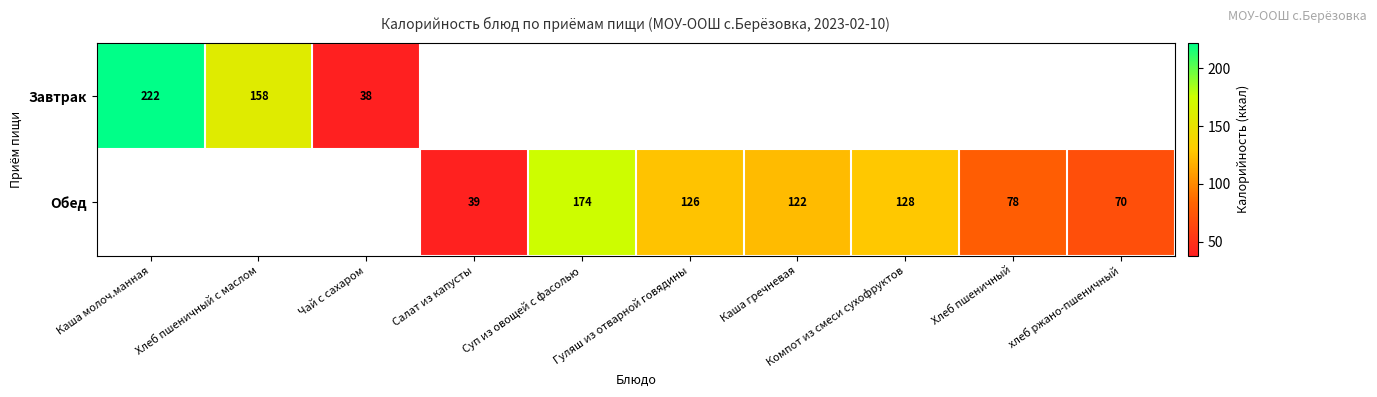

Count the number of categories in the chart.

10